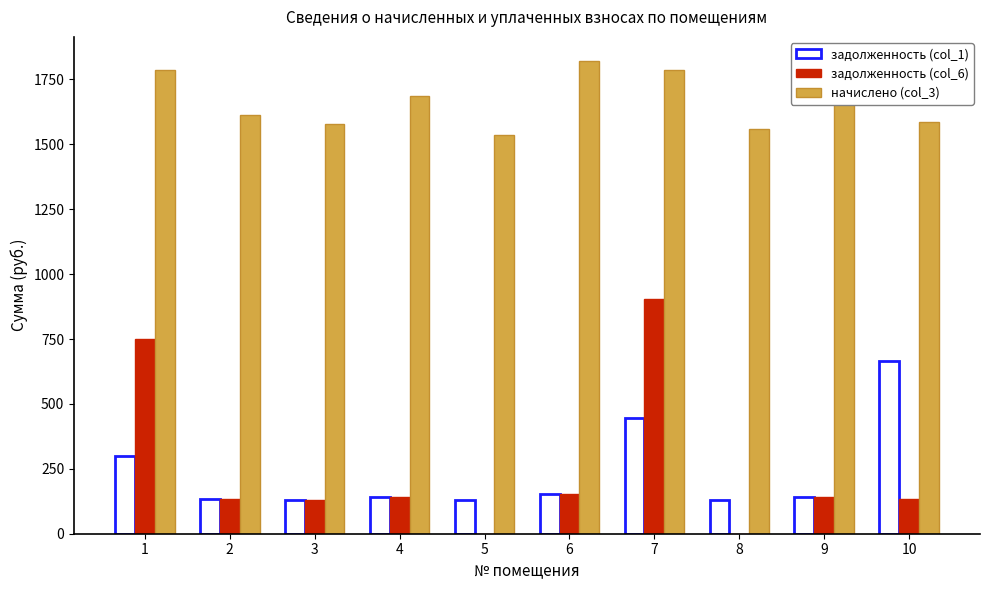

What are all the series names shown in the legend?

задолженность (col_1), задолженность (col_6), начислено (col_3)